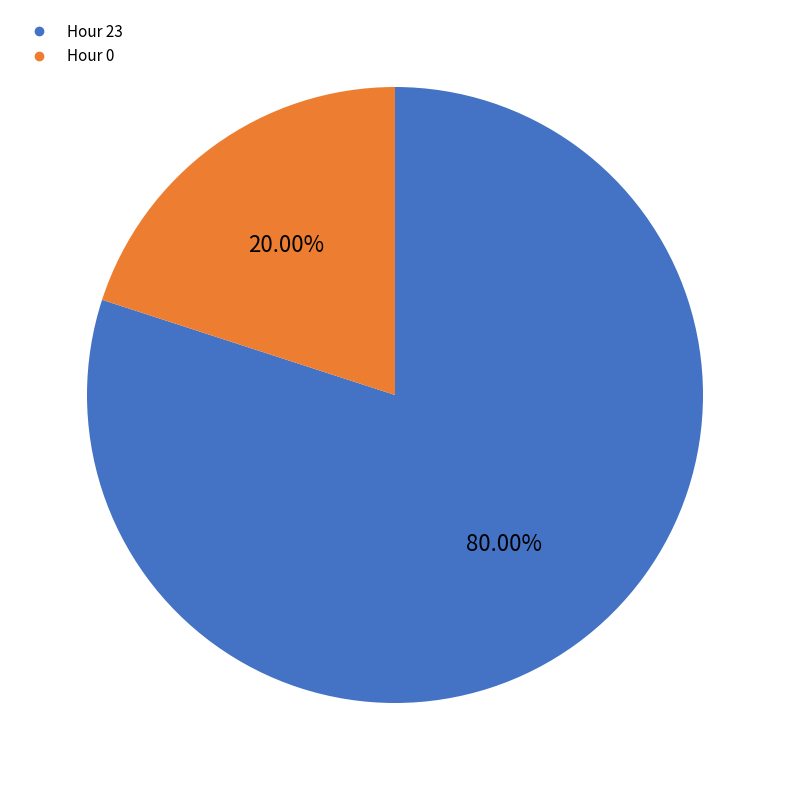

Which slice is the largest?

Hour 23